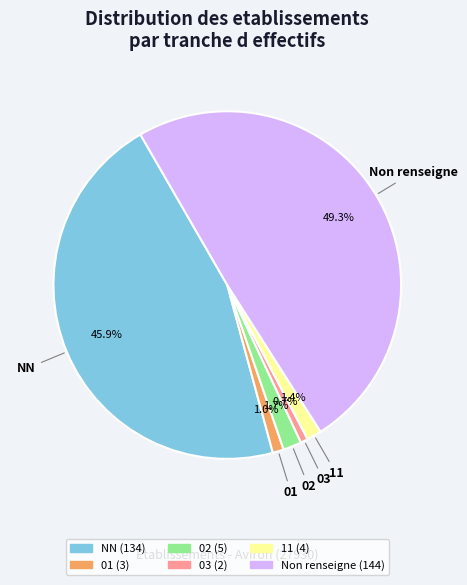

Is there a majority slice in this chart?

No